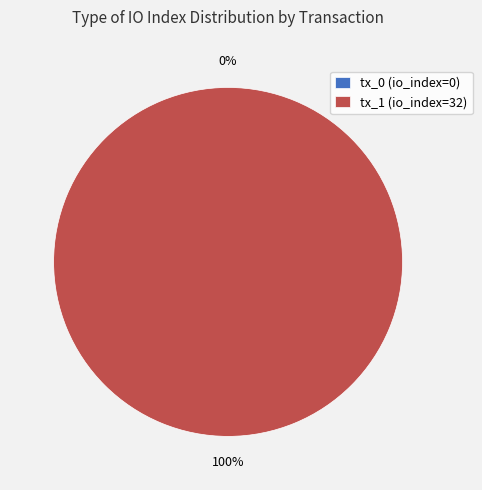

Does tx_1 (io_index=32) account for over 50% of the chart?

Yes